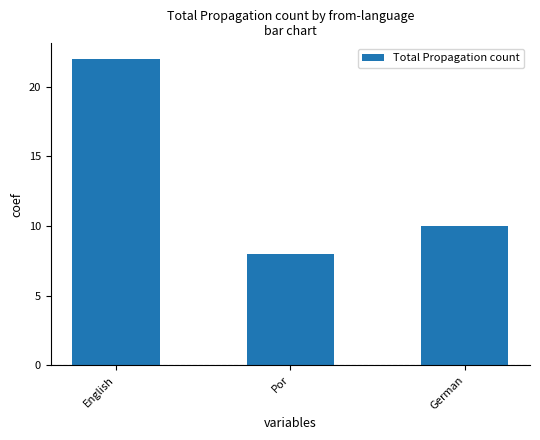

What is the change in value from Por to German?

+2